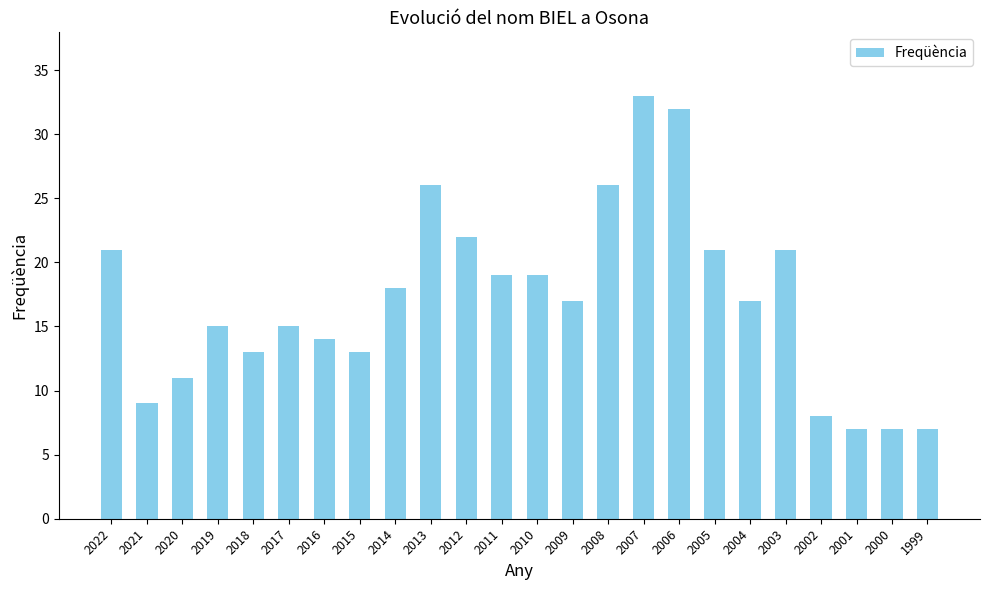

What is the minimum value shown in the chart?

7